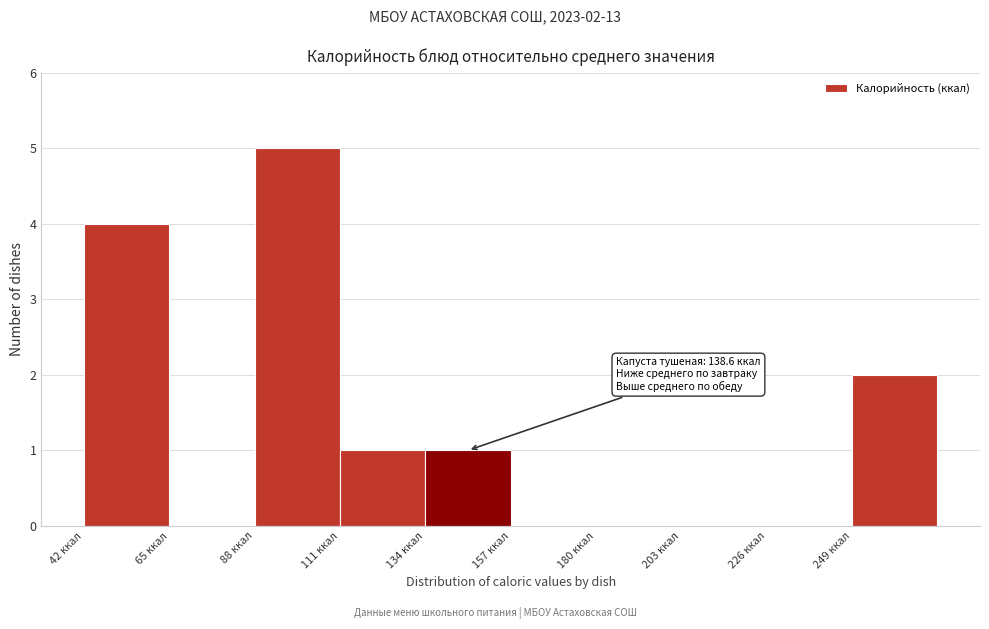

Which range on the x-axis has the tallest bar?

90 to 110